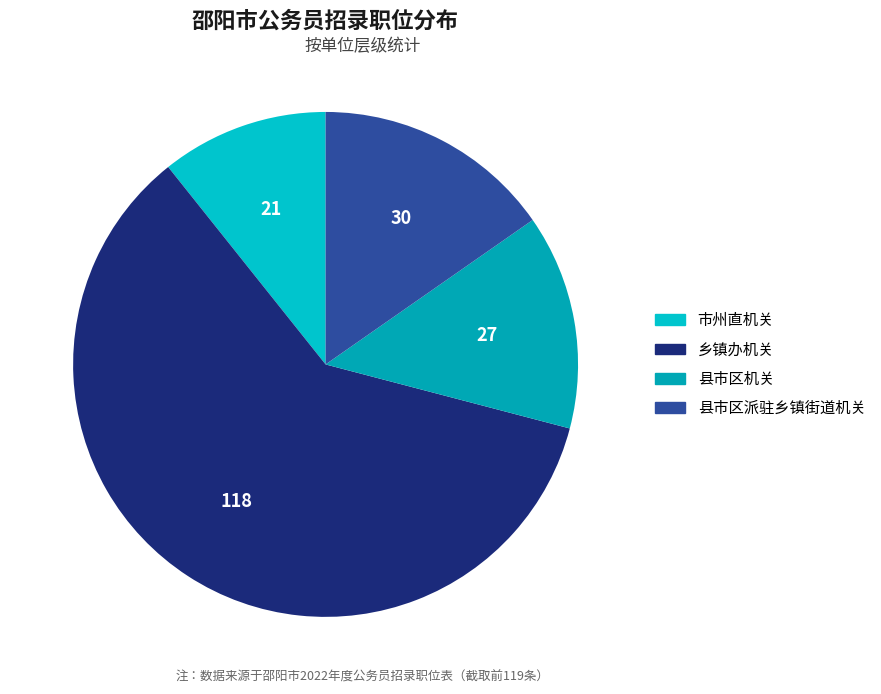

Is it true that 市州直机关 is 11% of the pie?

True